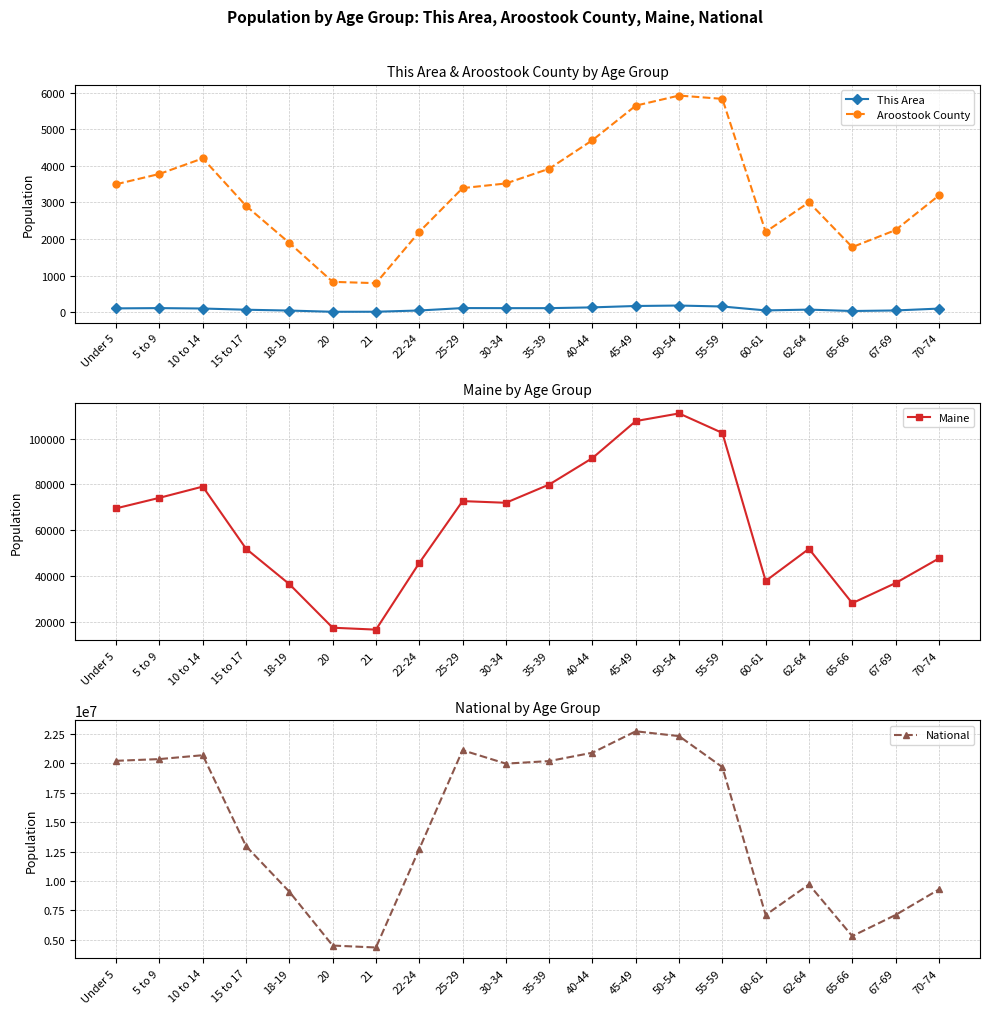

The value of National at 22-24 is 7735966. True or false?

False